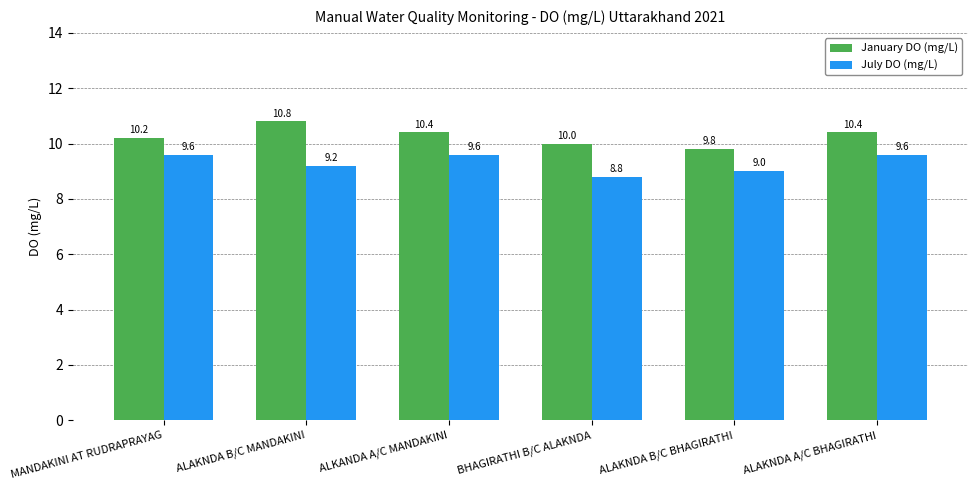

Rank the series by their average value, from highest to lowest.

January DO (mg/L), July DO (mg/L)